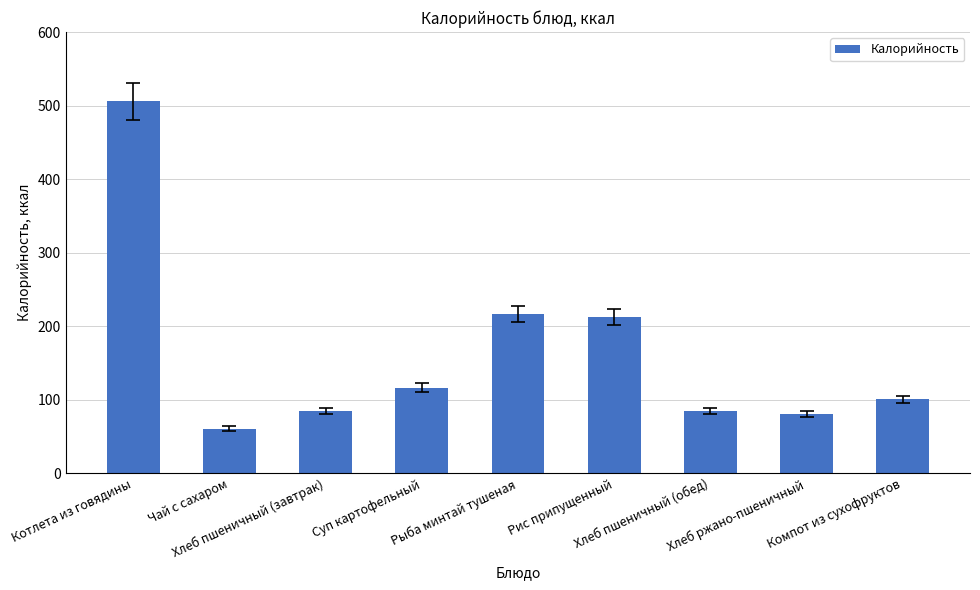

What is the average value?

162.7